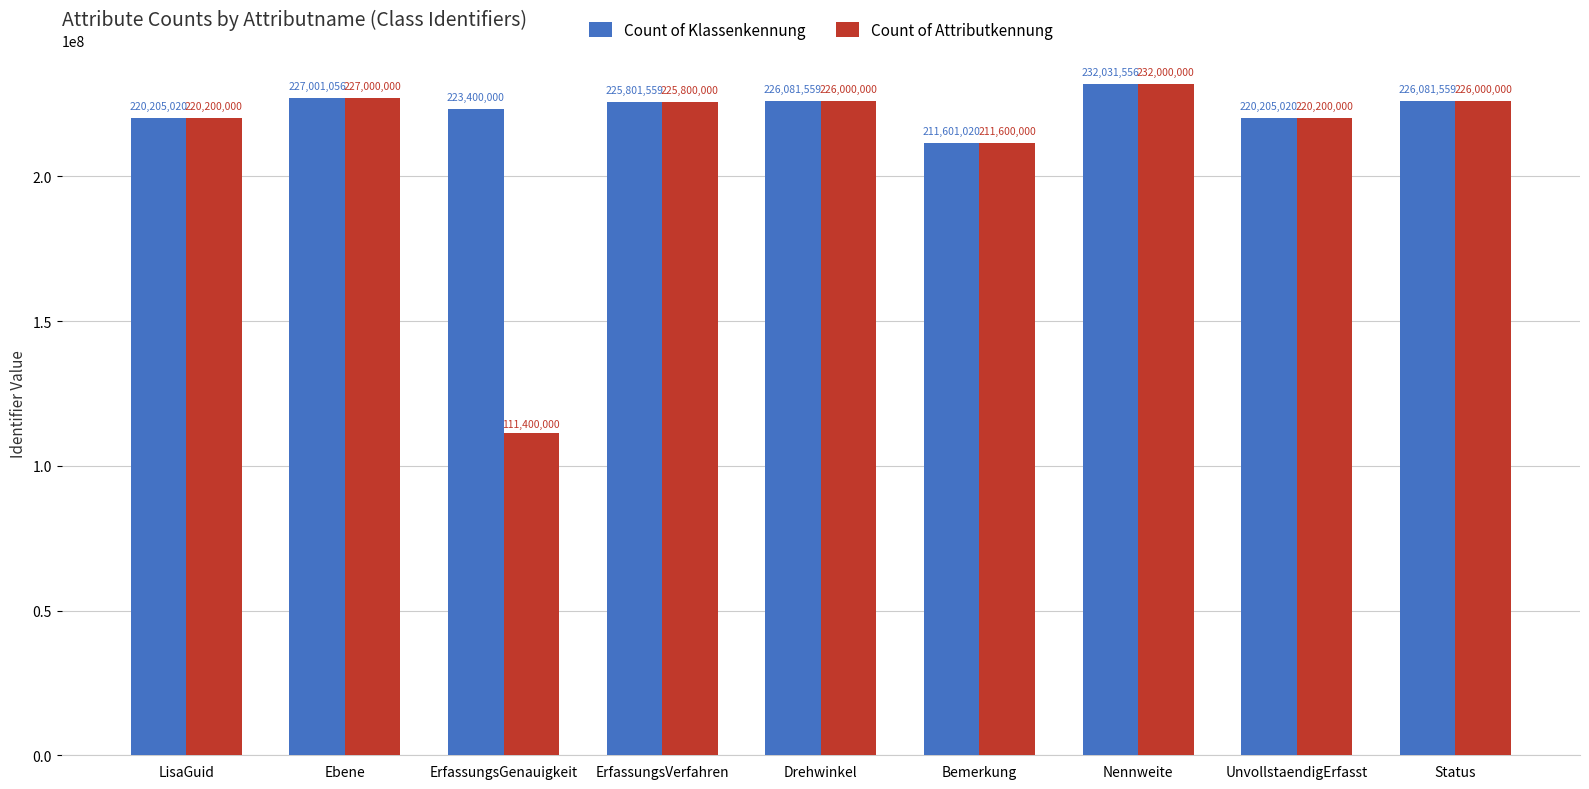

How many data points in Count of Klassenkennung are less than 225801559?

4